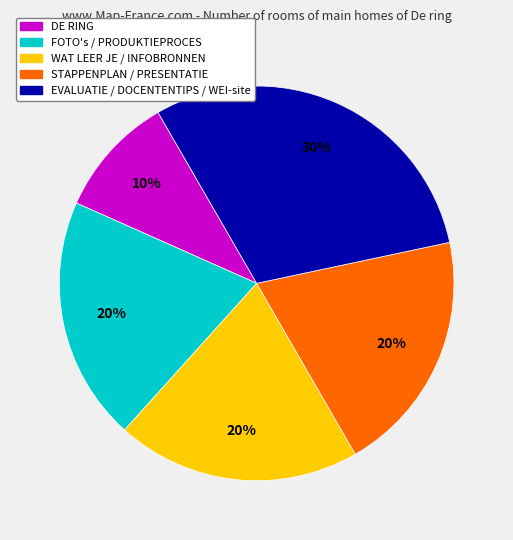

To the nearest percent, what is the average slice percentage?

20%